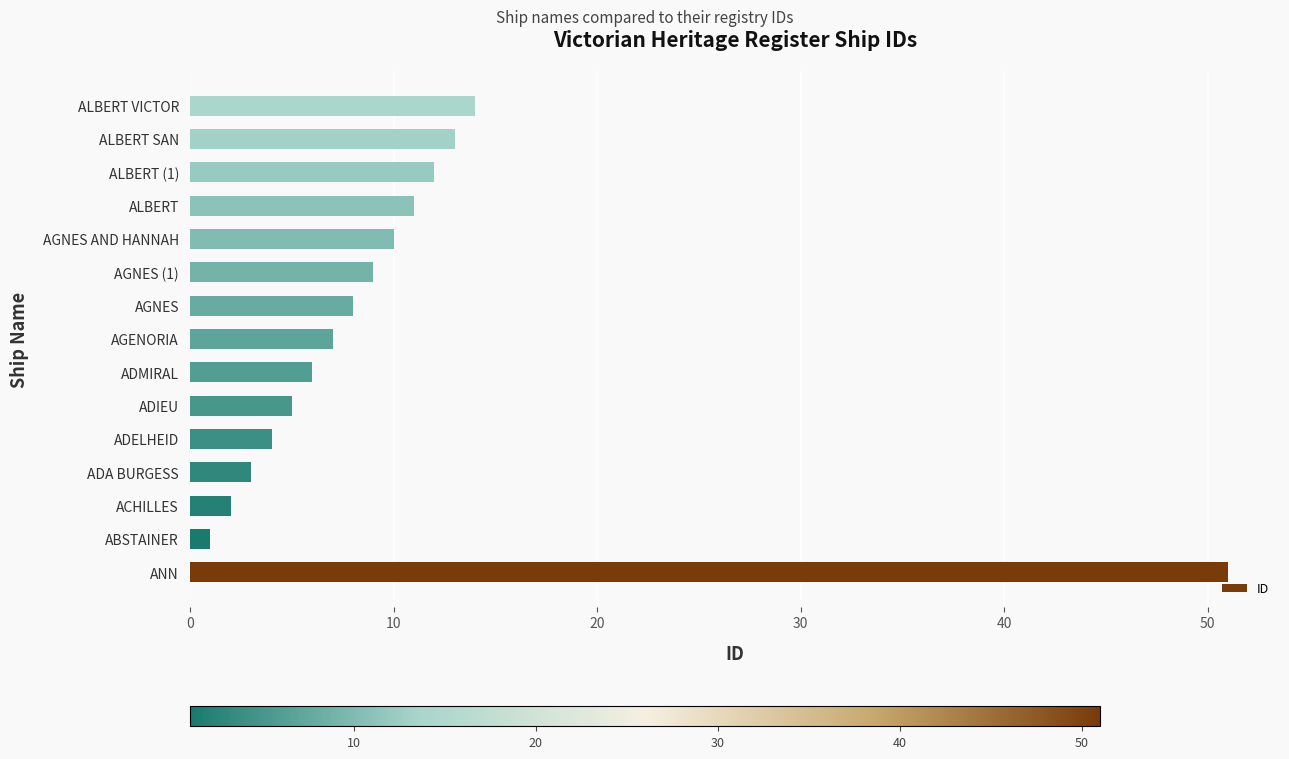

Rank the categories by value from lowest to highest.

ABSTAINER, ACHILLES, ADA BURGESS, ADELHEID, ADIEU, ADMIRAL, AGENORIA, AGNES, AGNES (1), AGNES AND HANNAH, ALBERT, ALBERT (1), ALBERT SAN, ALBERT VICTOR, ANN